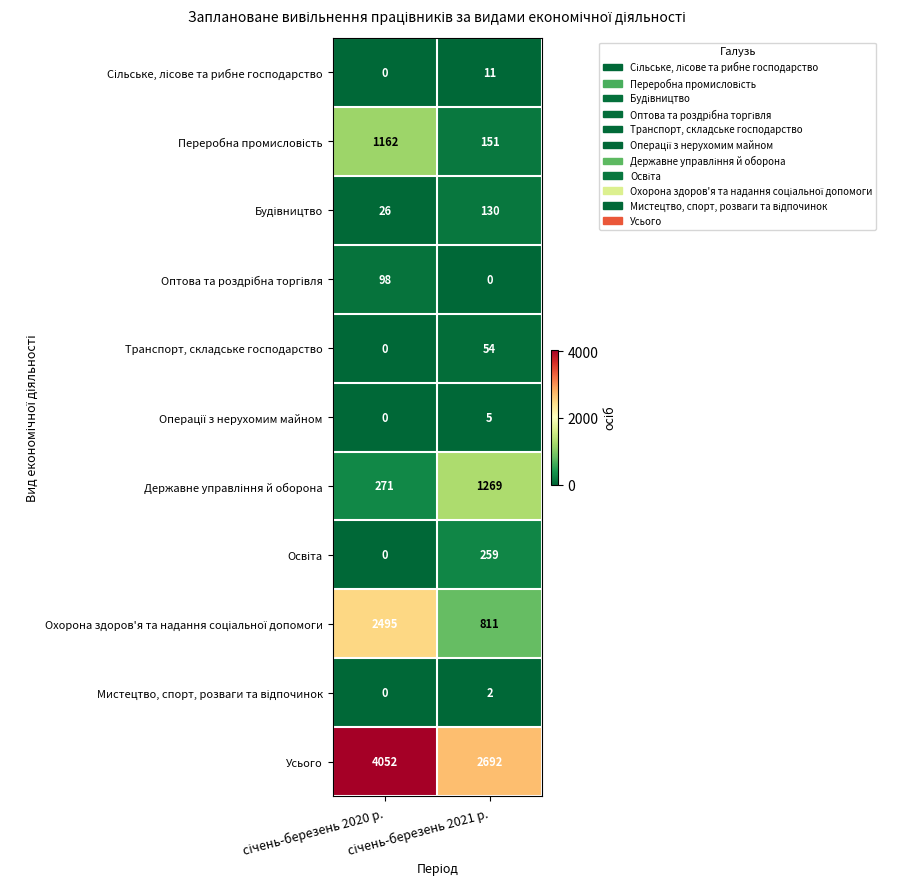

Which series has the largest total across all categories?

Усього